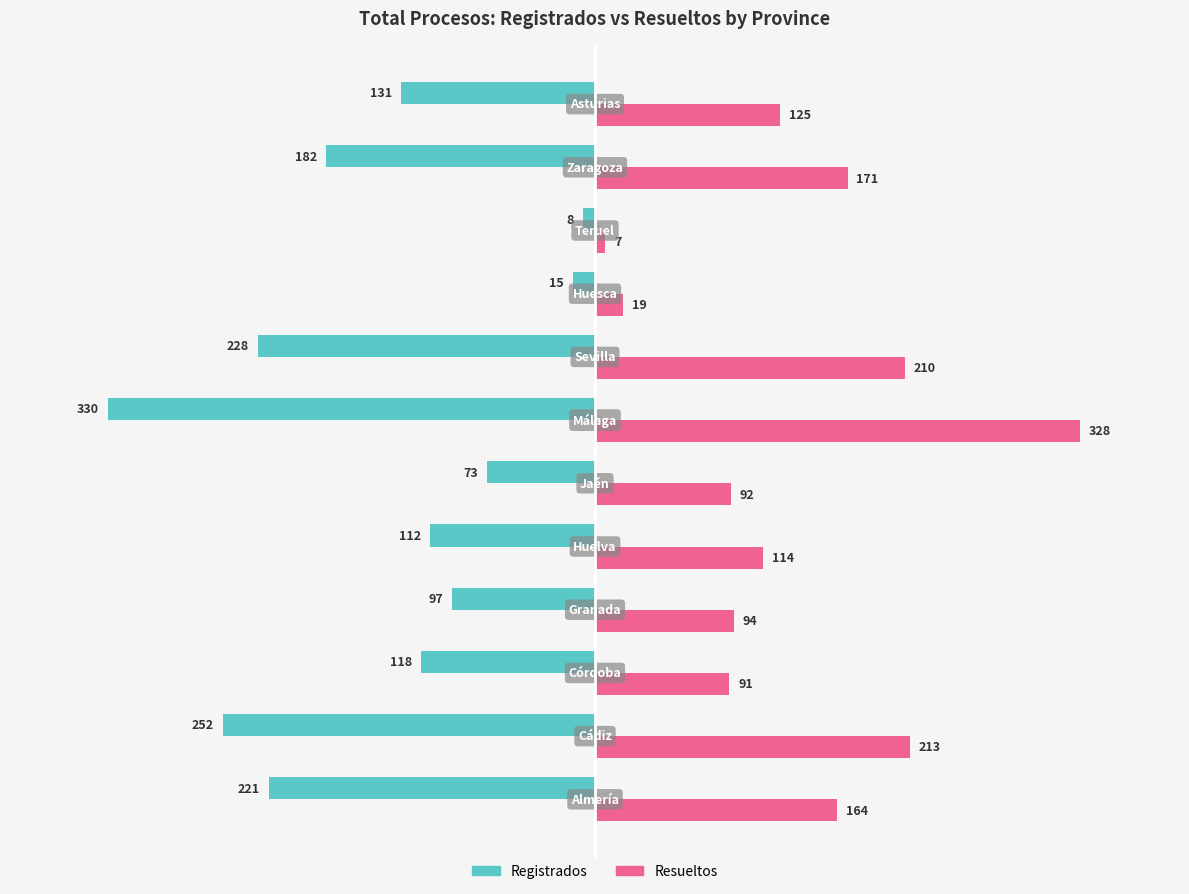

What are all the series names shown in the legend?

Registrados, Resueltos